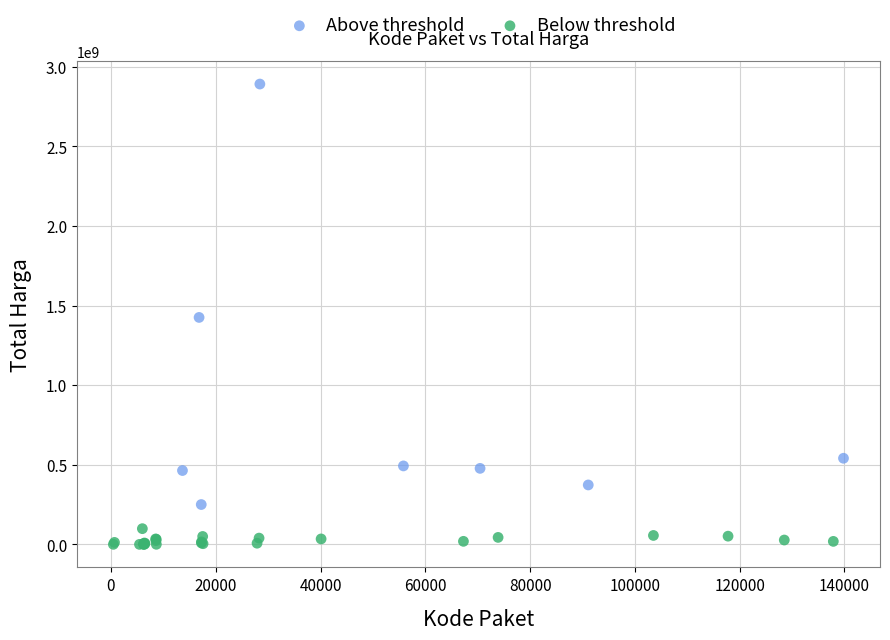

Which series reaches the minimum Y coordinate?

Below threshold